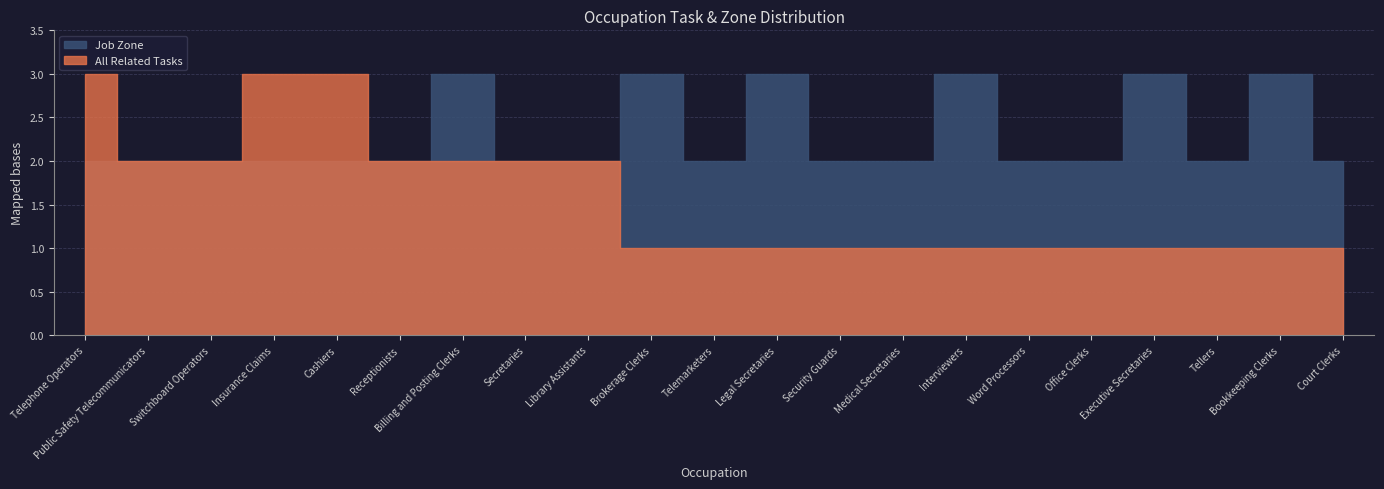

What is the difference between the second highest and second lowest values in the All Related Tasks series?

2